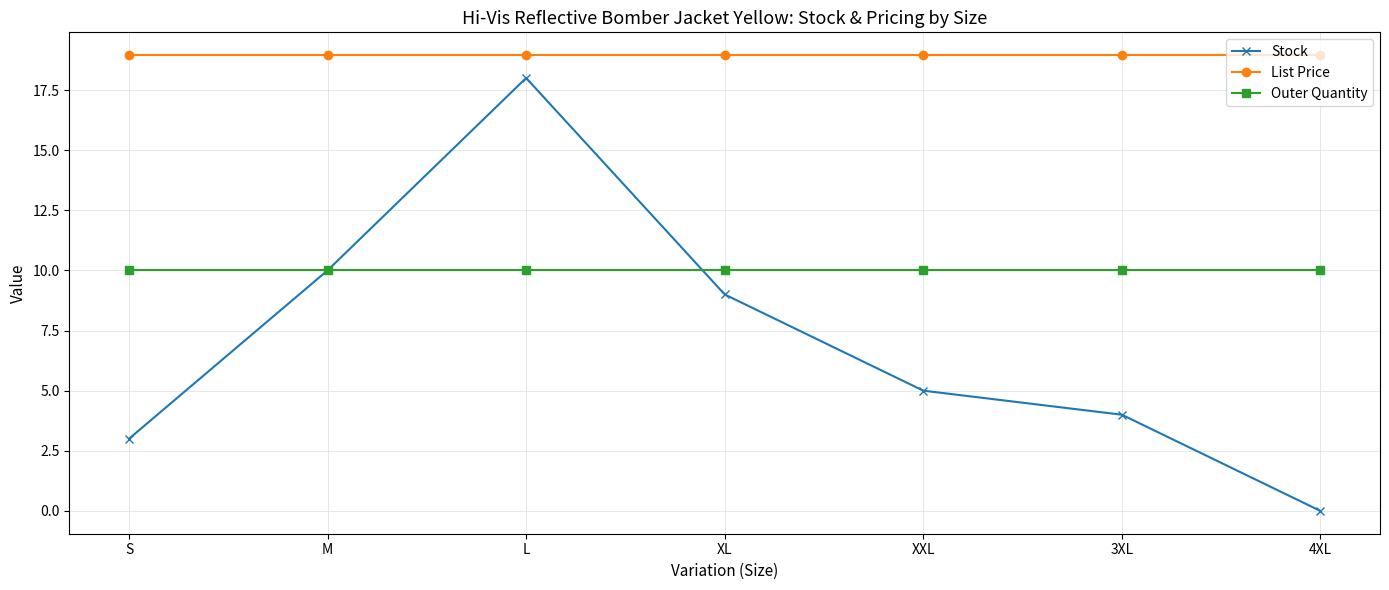

Which series changed the most between XL and 3XL?

Stock